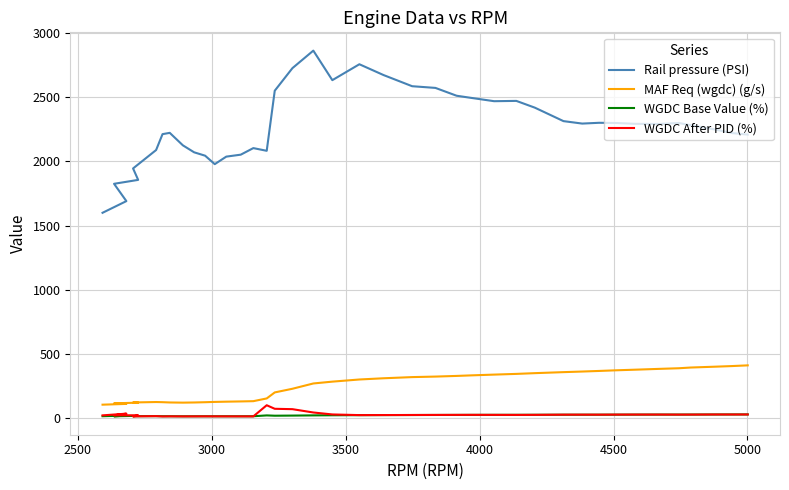

True or false: WGDC Base Value (%) and MAF Req (wgdc) (g/s) intersect in this chart.

False